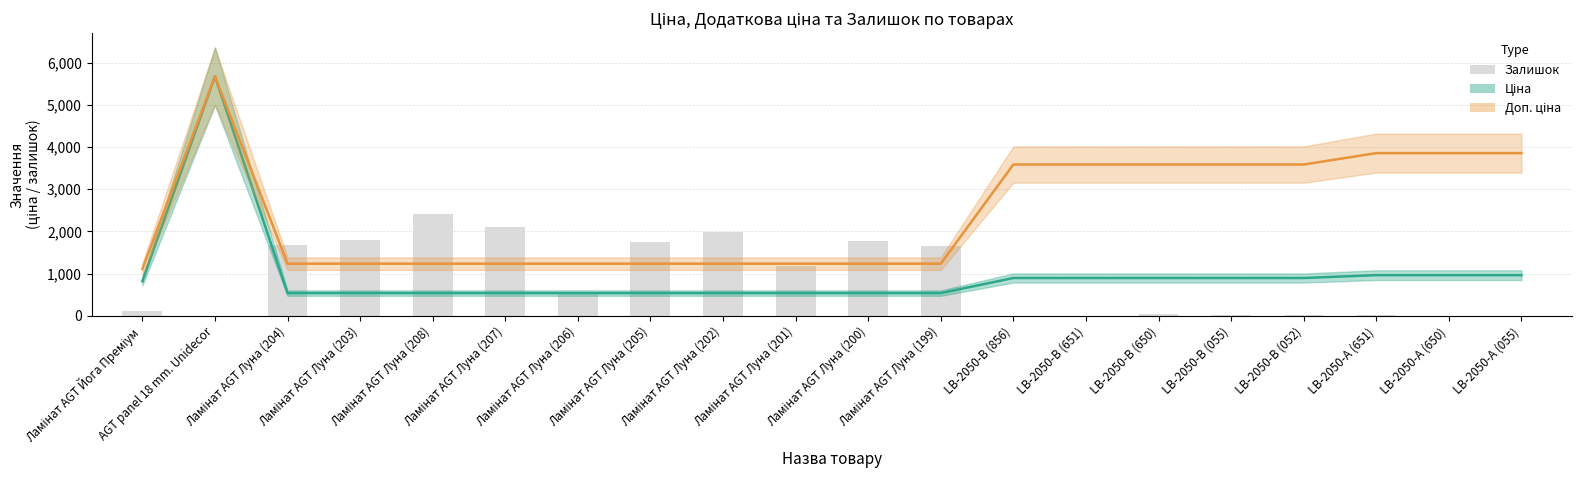

Is the value of Ціна at Ламінат AGT Луна (200) greater than the value of Залишок at Ламінат AGT Луна (206)?

No